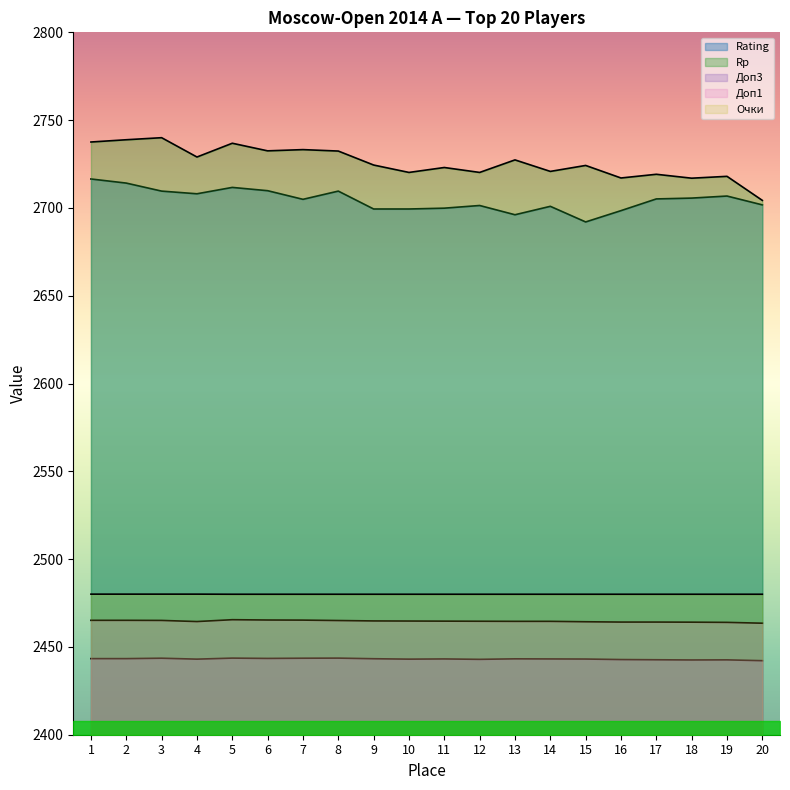

What is the difference between the highest and lowest values at 14?

277.6